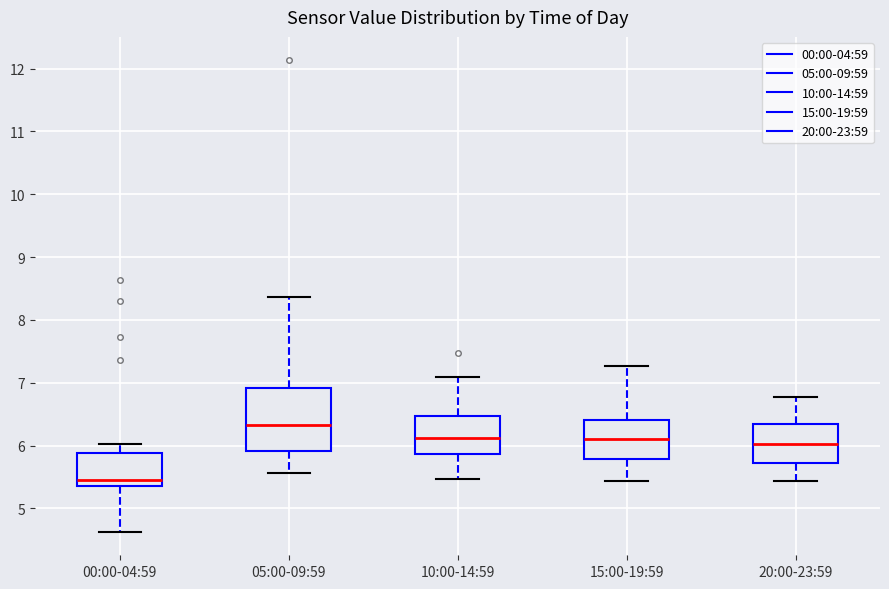

Reading left to right, read every box against the y-axis: the position of its median line, the range the box covers, and the ends of its whiskers. The values are not printed on the chart, so give them approximately, as read against the axis.

00:00-04:59: median 5.5, box 5.4 to 5.9, whiskers 4.6 to 6.0
05:00-09:59: median 6.3, box 5.9 to 6.9, whiskers 5.6 to 8.4
10:00-14:59: median 6.1, box 5.9 to 6.5, whiskers 5.5 to 7.1
15:00-19:59: median 6.1, box 5.8 to 6.4, whiskers 5.4 to 7.3
20:00-23:59: median 6.0, box 5.7 to 6.3, whiskers 5.4 to 6.8